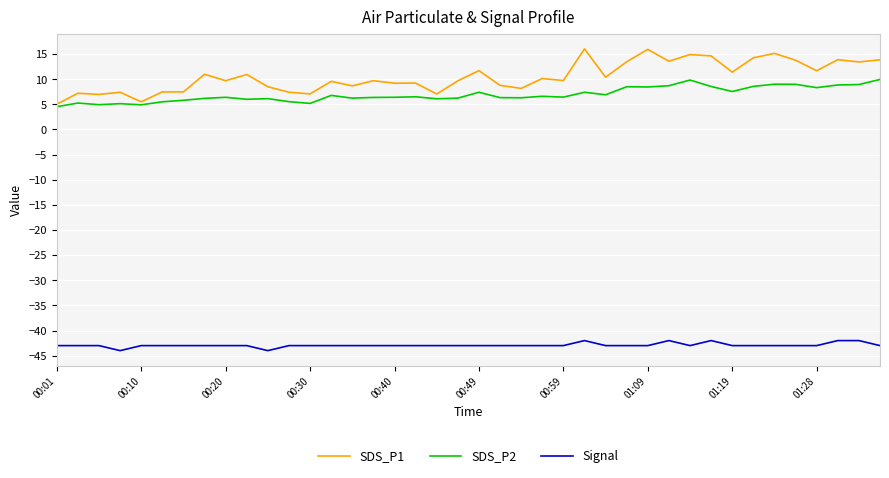

Which series has the largest total across all categories?

SDS_P1